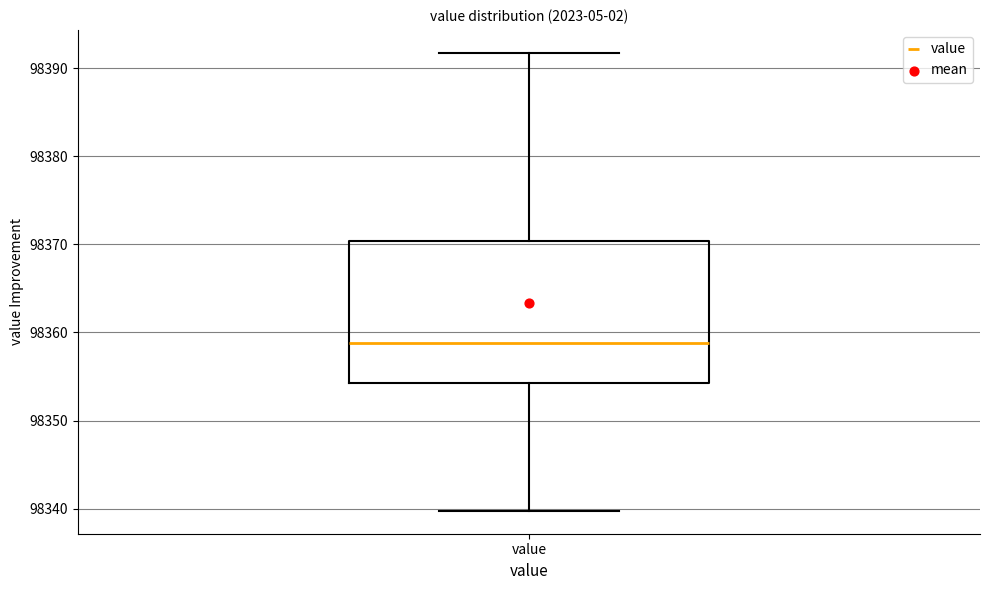

Read this box plot against the y-axis: the position of the median line, the range covered by the box, and the ends of both whiskers. The values are not printed on the chart, so give them approximately, as read against the axis.

median 98359, box 98354 to 98370, whiskers 98340 to 98392